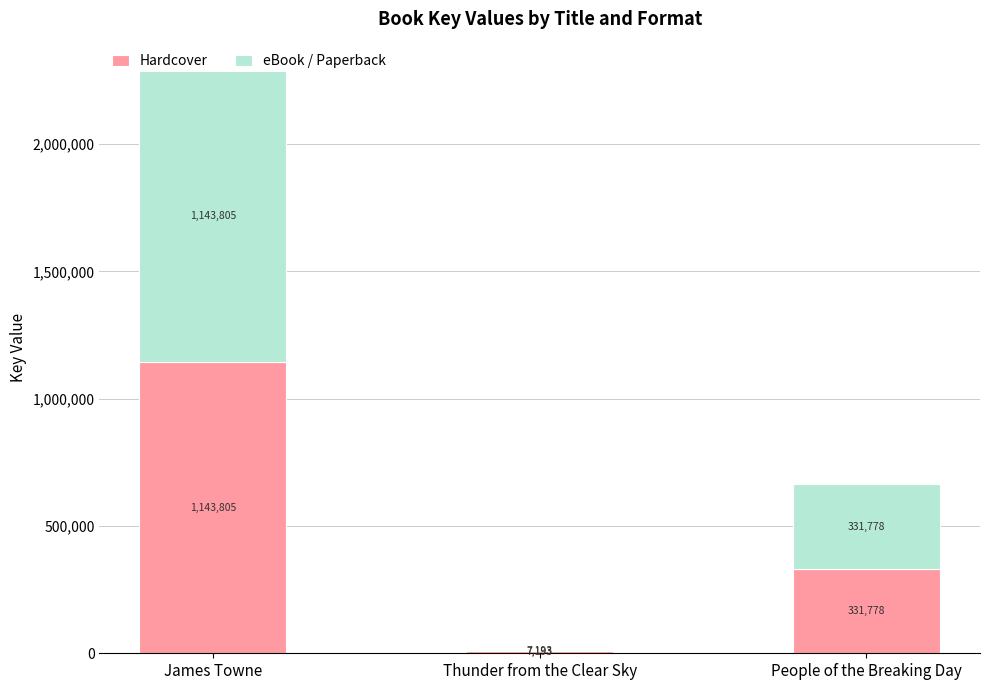

True or false: Hardcover has a value of 331778 at People of the Breaking Day.

True